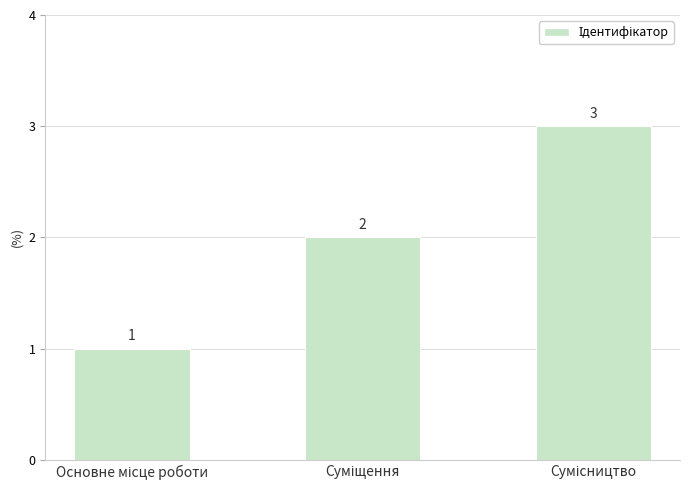

What is the maximum value shown in the chart?

3